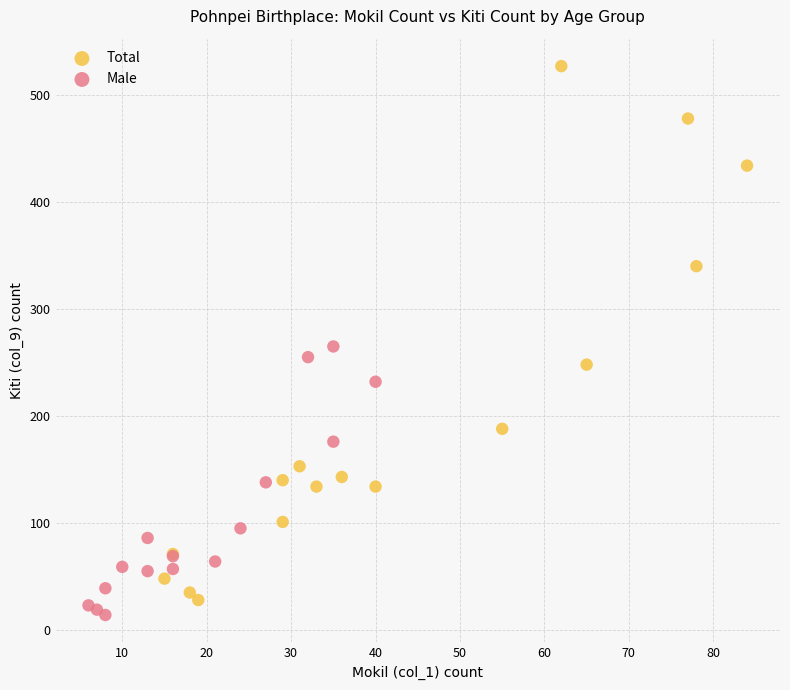

Which series reaches the maximum Y coordinate?

Total